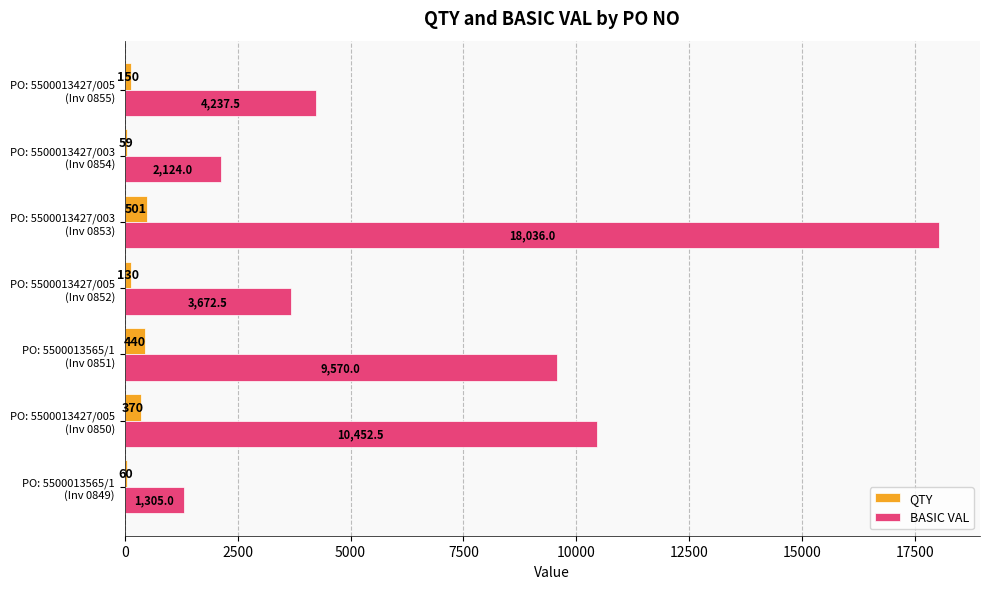

What are all the series names shown in the legend?

QTY, BASIC VAL